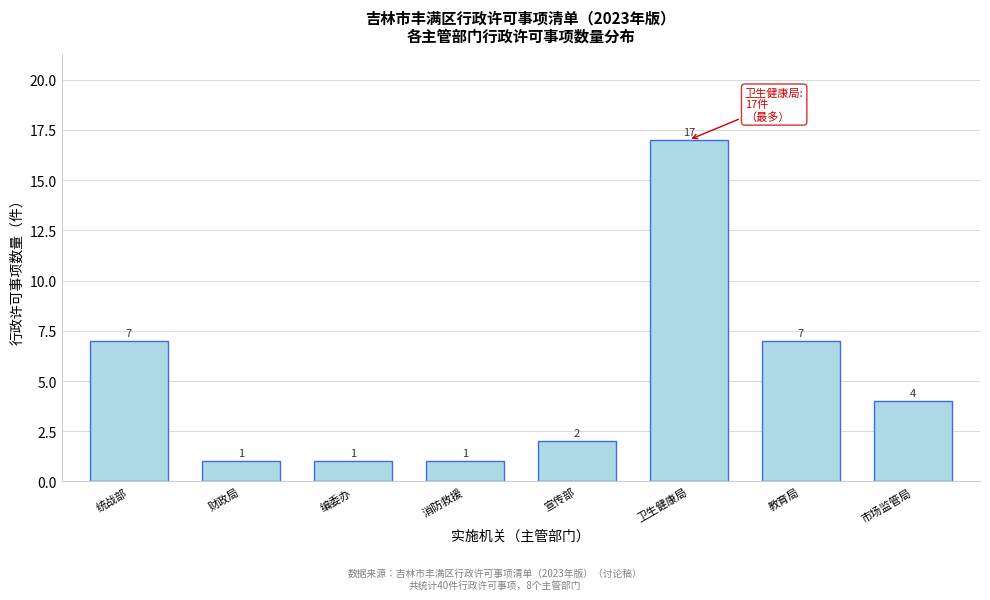

Reading left to right, list all the values displayed in this chart.

统战部=7	财政局=1	编委办=1	消防救援=1	宣传部=2	卫生健康局=17	教育局=7	市场监管局=4